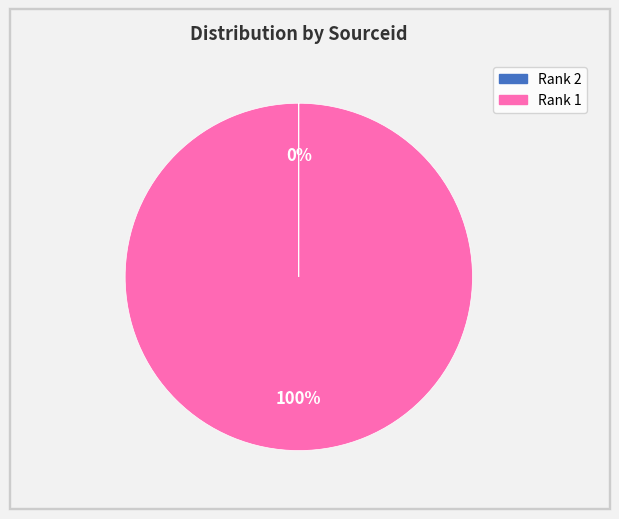

To the nearest percent, what portion does Rank 1 represent?

100%